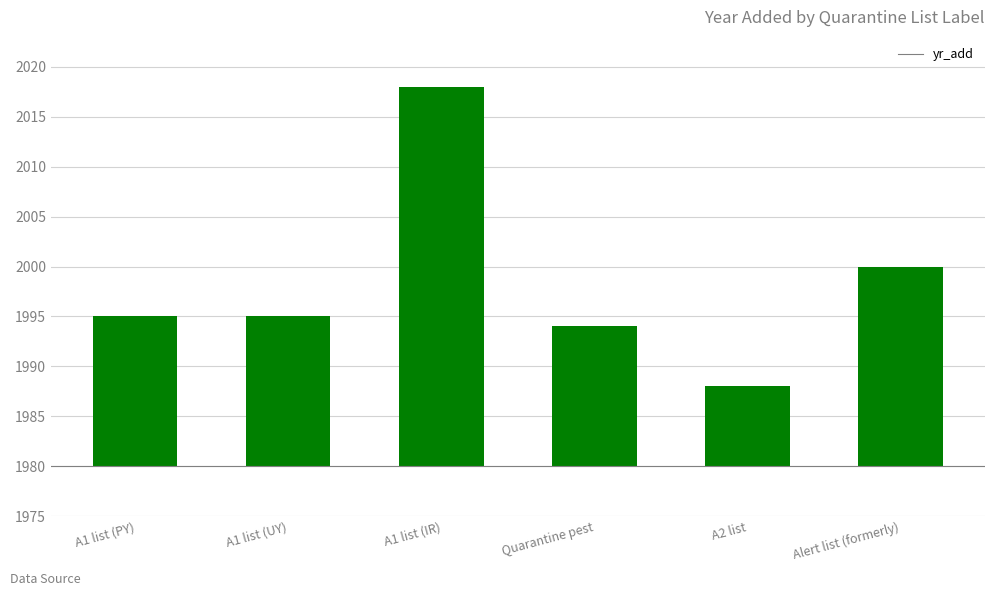

The value at A1 list (PY) is 6. True or false?

False